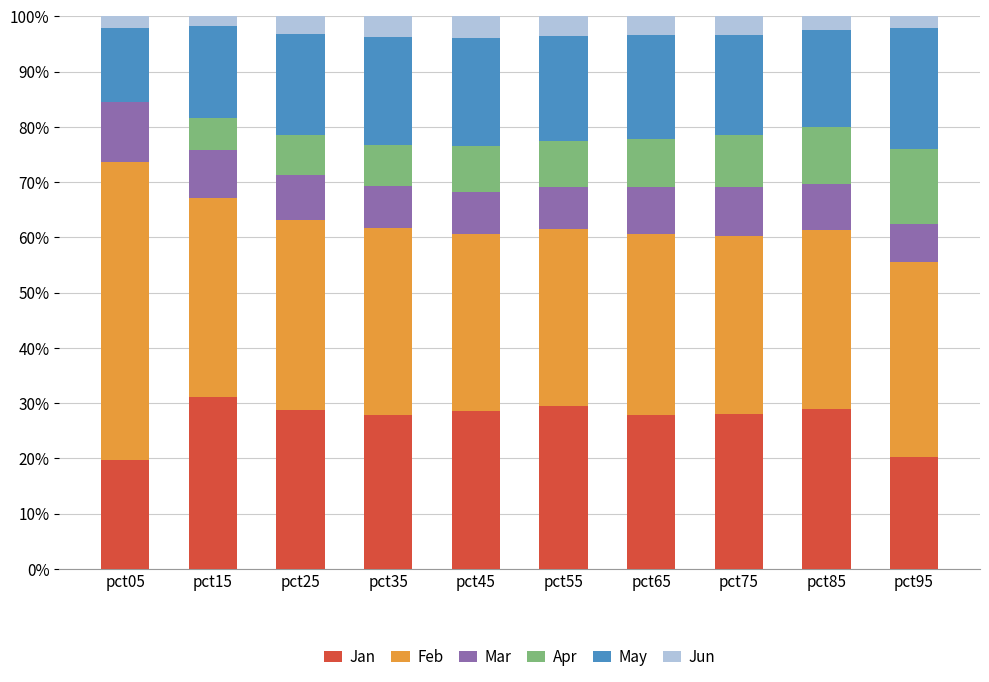

What is the maximum value for Jan?

31.2